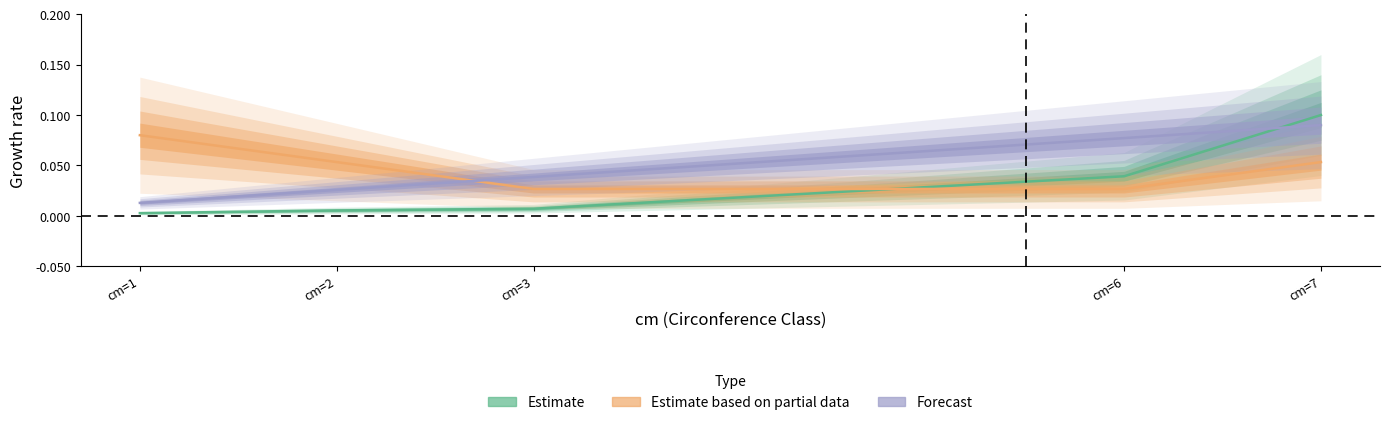

How many intersections are there between Forecast and Estimate?

1